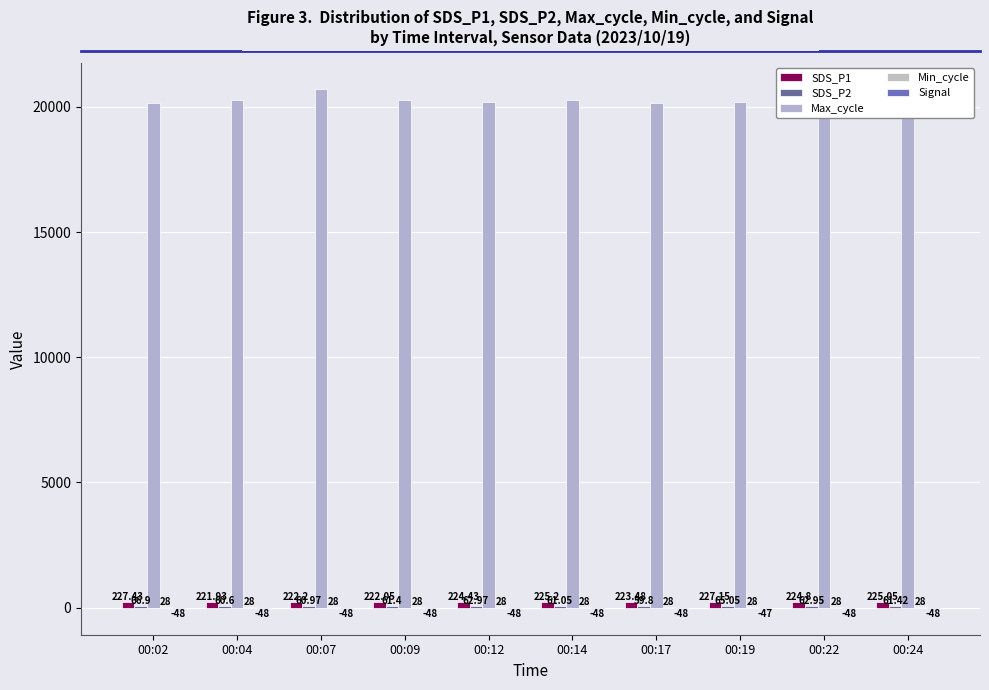

How many data points does each series have?

10